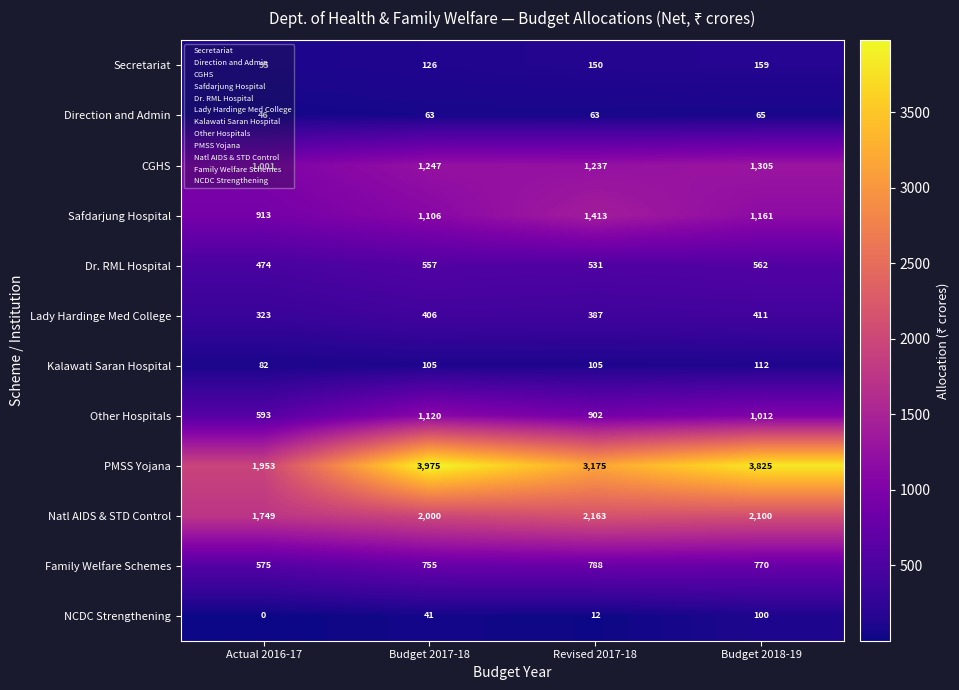

What is the total value across all series at Revised 2017-18?

10926